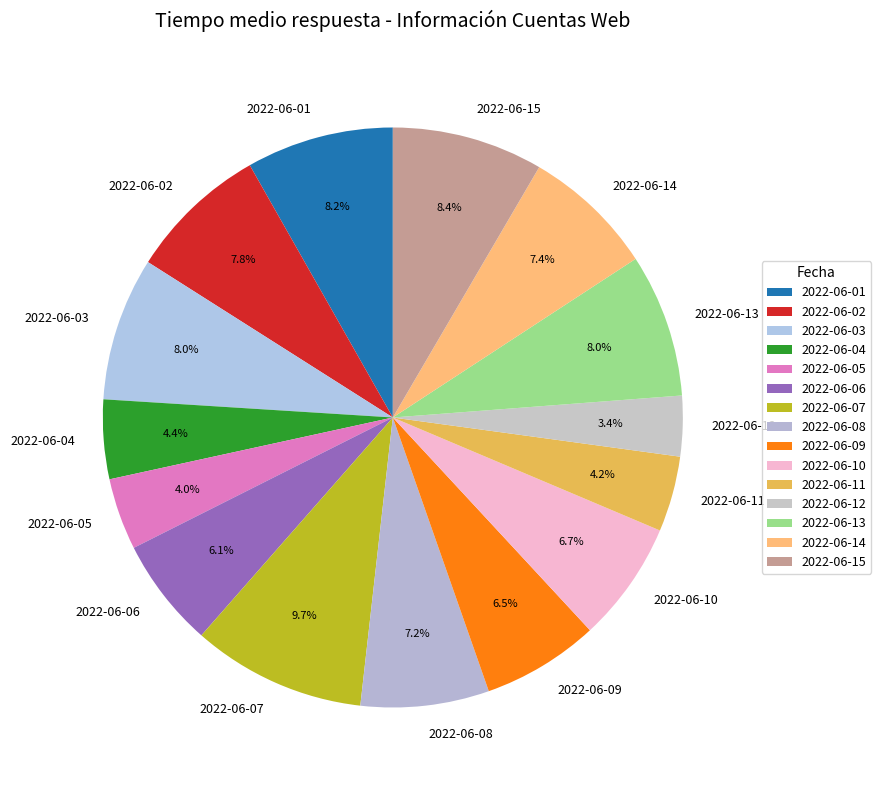

Is it true that 2022-06-13 is 21% of the pie?

False